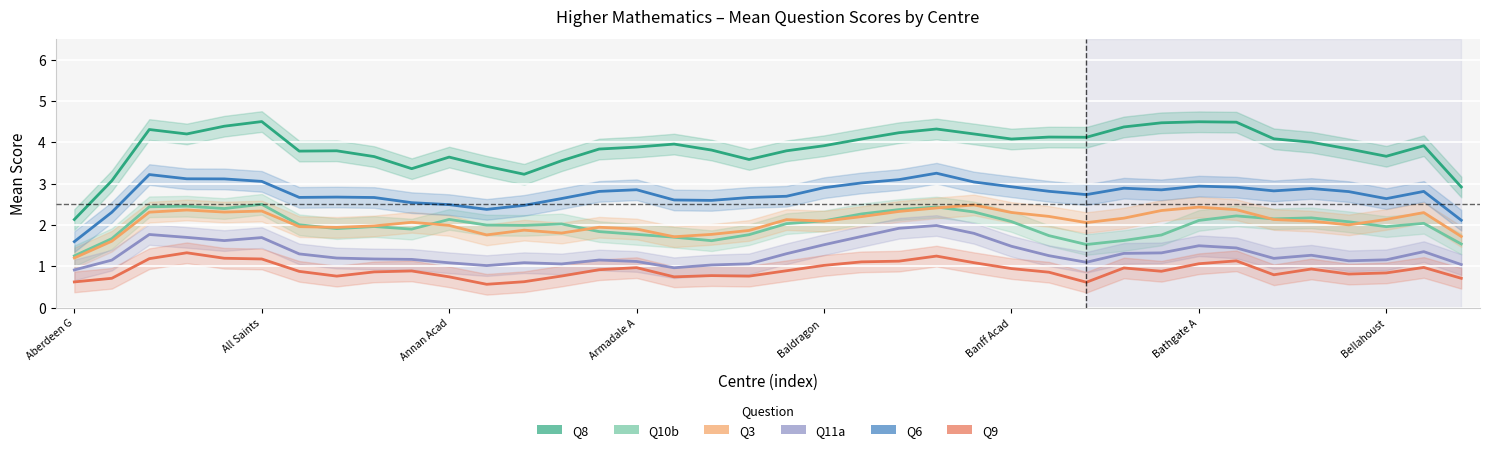

What is the minimum value shown in the chart?

0.6